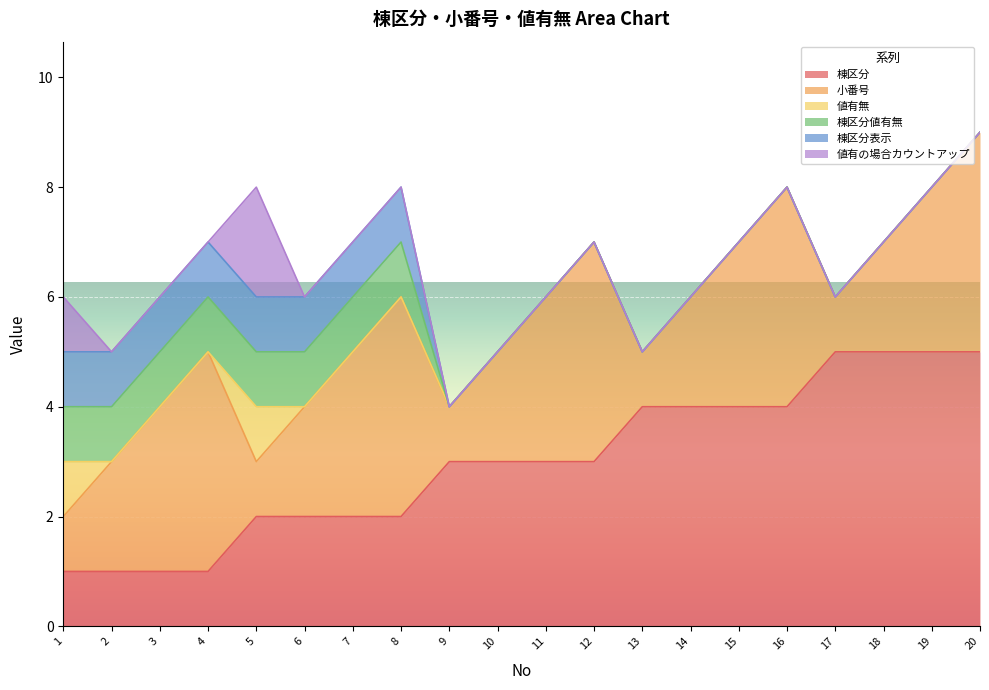

Is the value of 棟区分表示 at 16 greater than the value of 値有無 at 17?

No